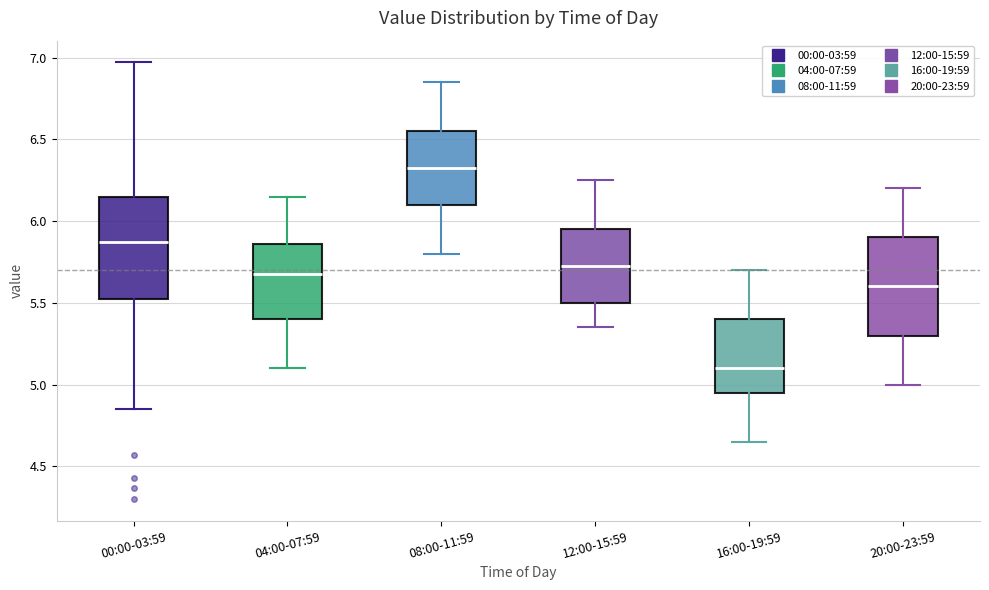

Which box's median line is the highest?

08:00-11:59